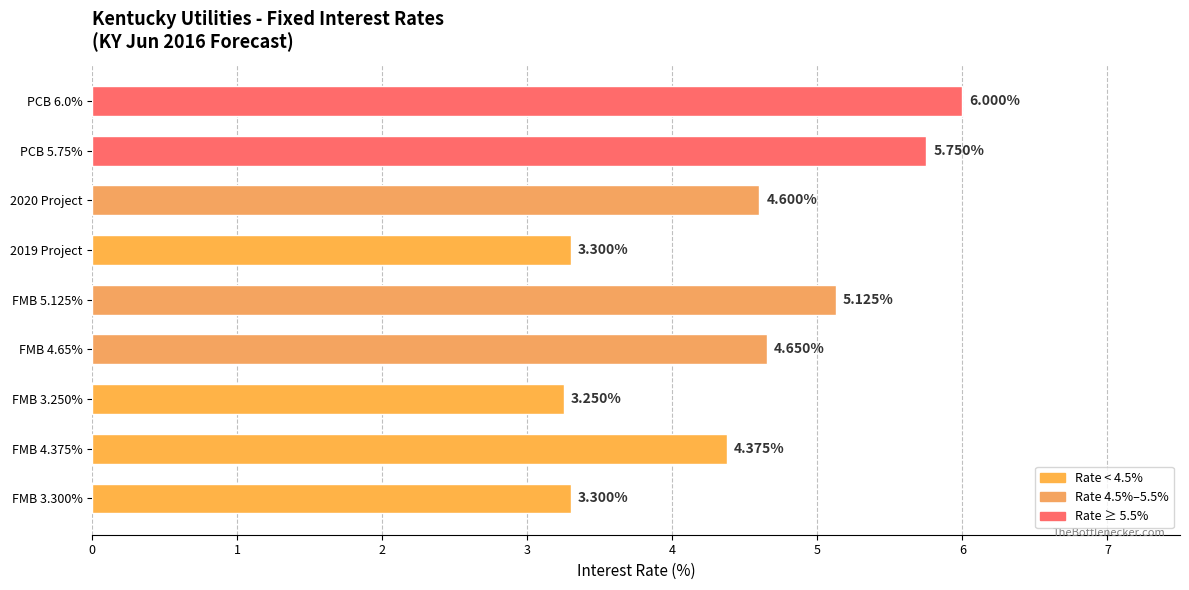

How many series are shown in this chart?

1